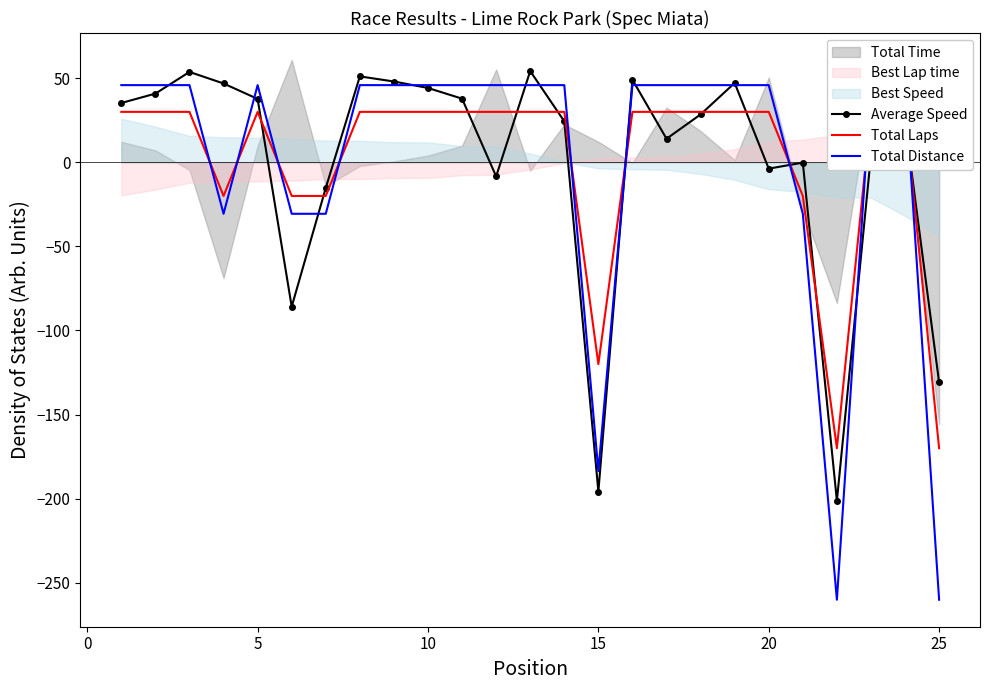

How many data points in Average Speed are less than 28?

12